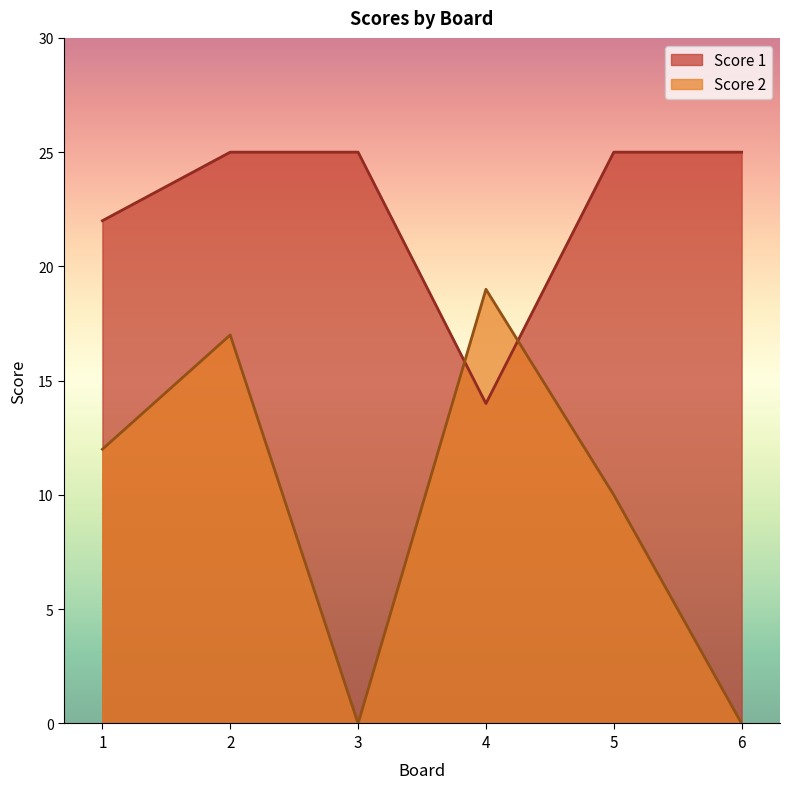

Which category has the lowest value in the Score 1 series?

4